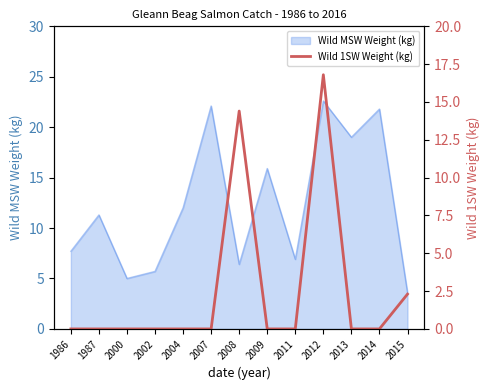

What is the lowest value of the Wild MSW Weight (kg) series?

3.6